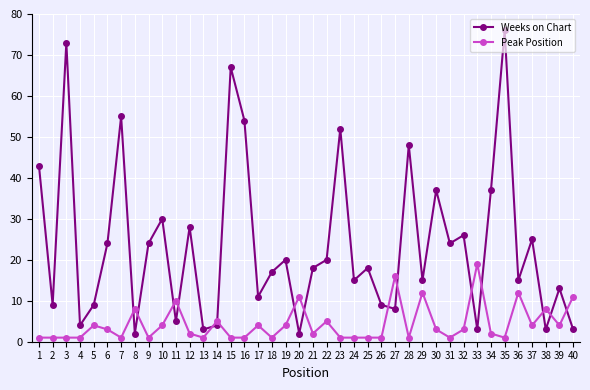

List the series in order of their overall mean, highest first.

Weeks on Chart, Peak Position